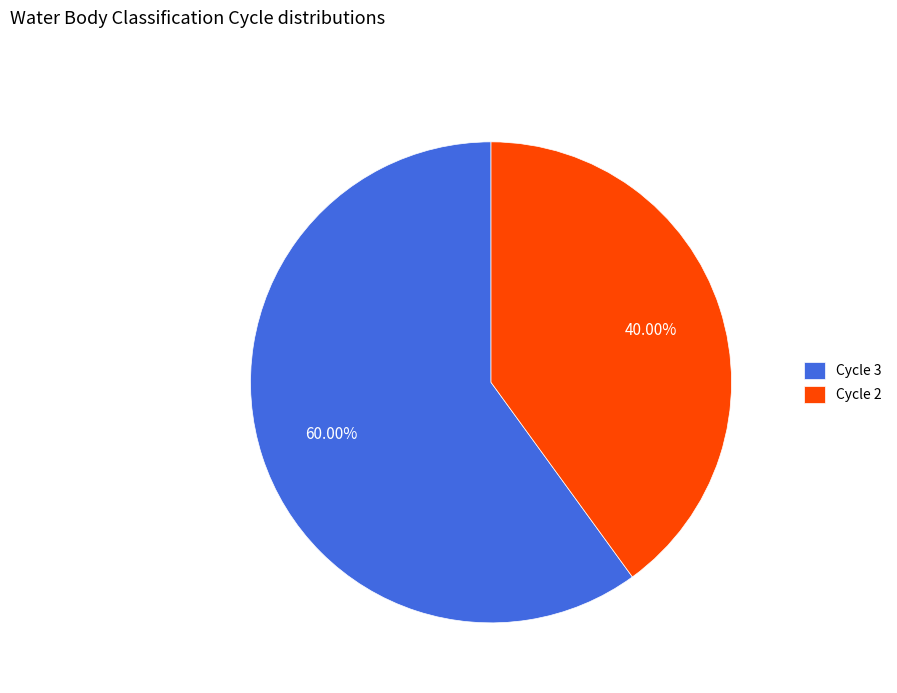

Combined, do Cycle 2 and Cycle 3 account for over 50%?

Yes